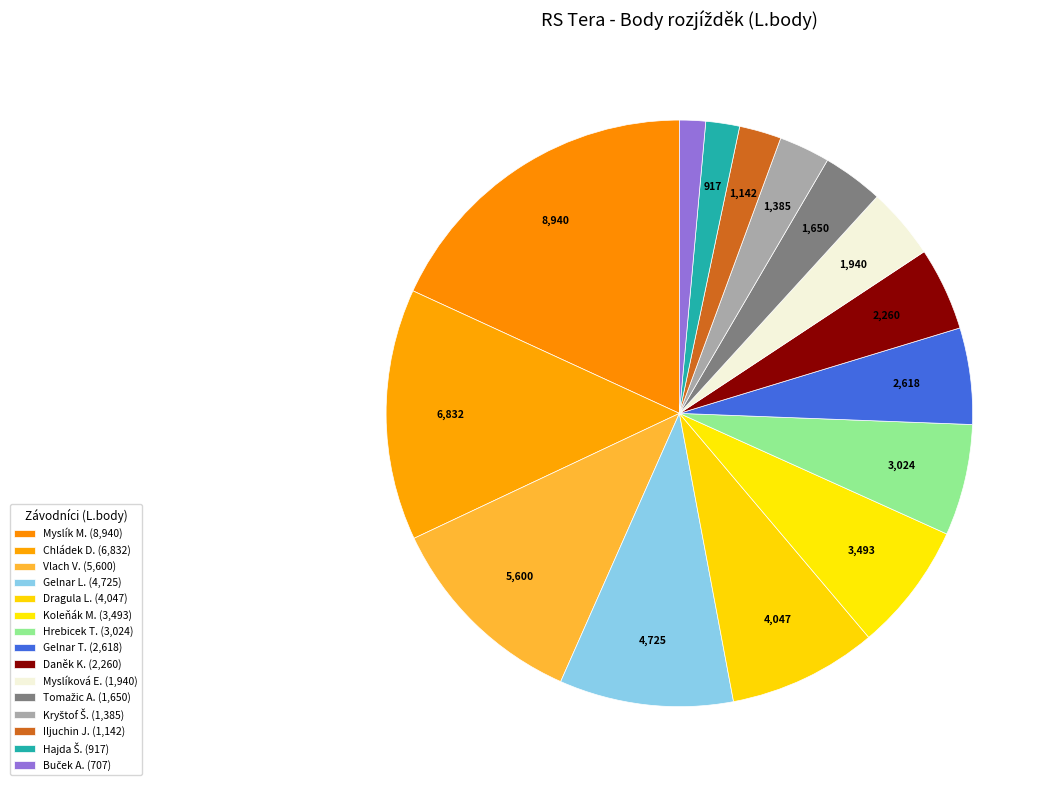

How many segments does this pie chart have?

15